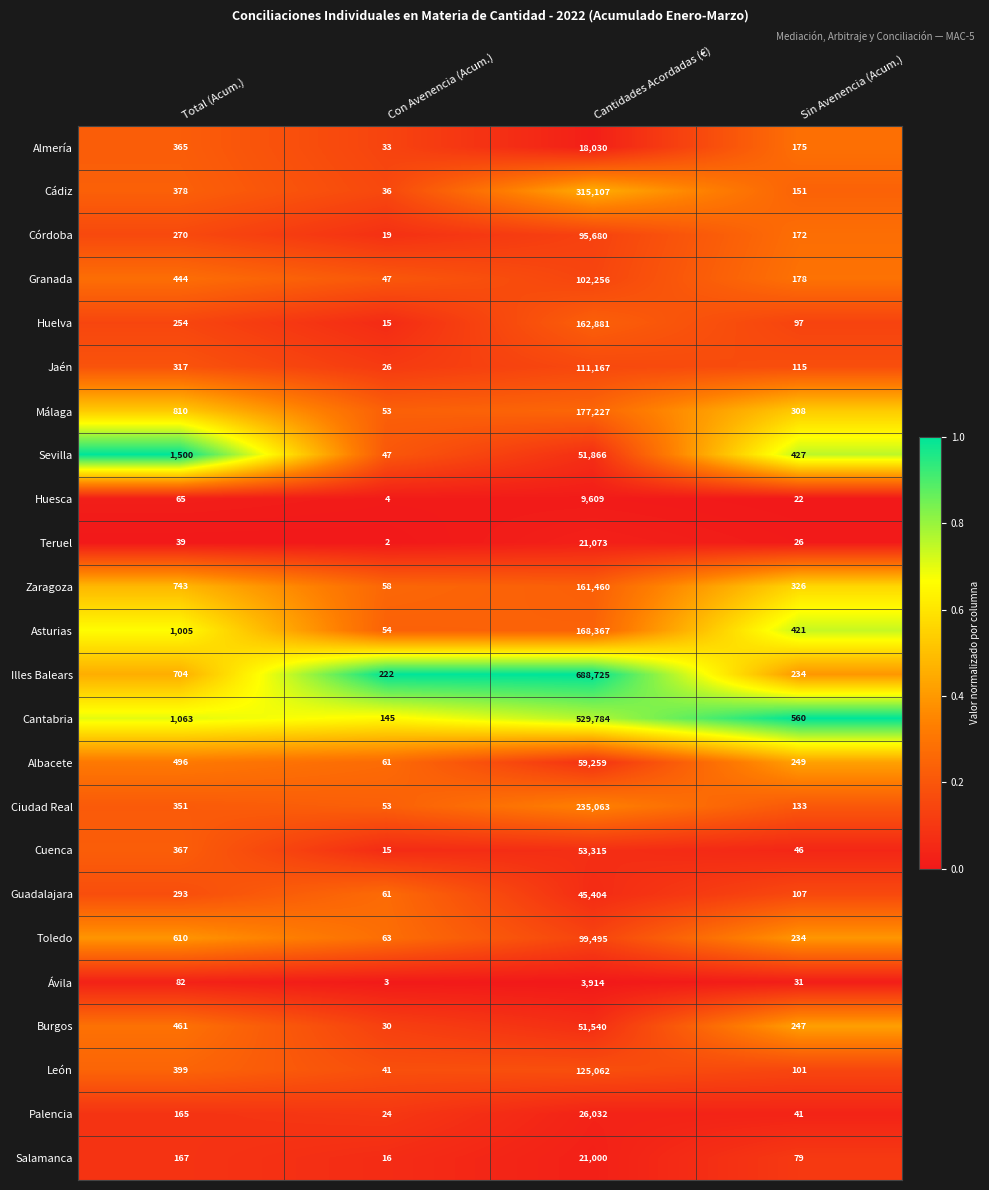

Which series has the largest total across all categories?

Illes Balears